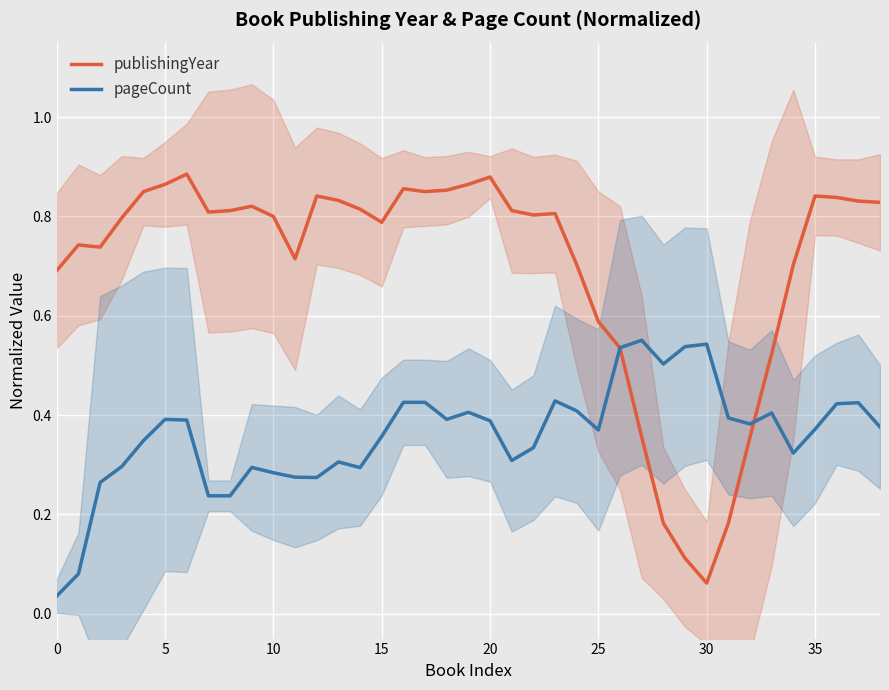

What is the sum of all pageCount values?

14.0